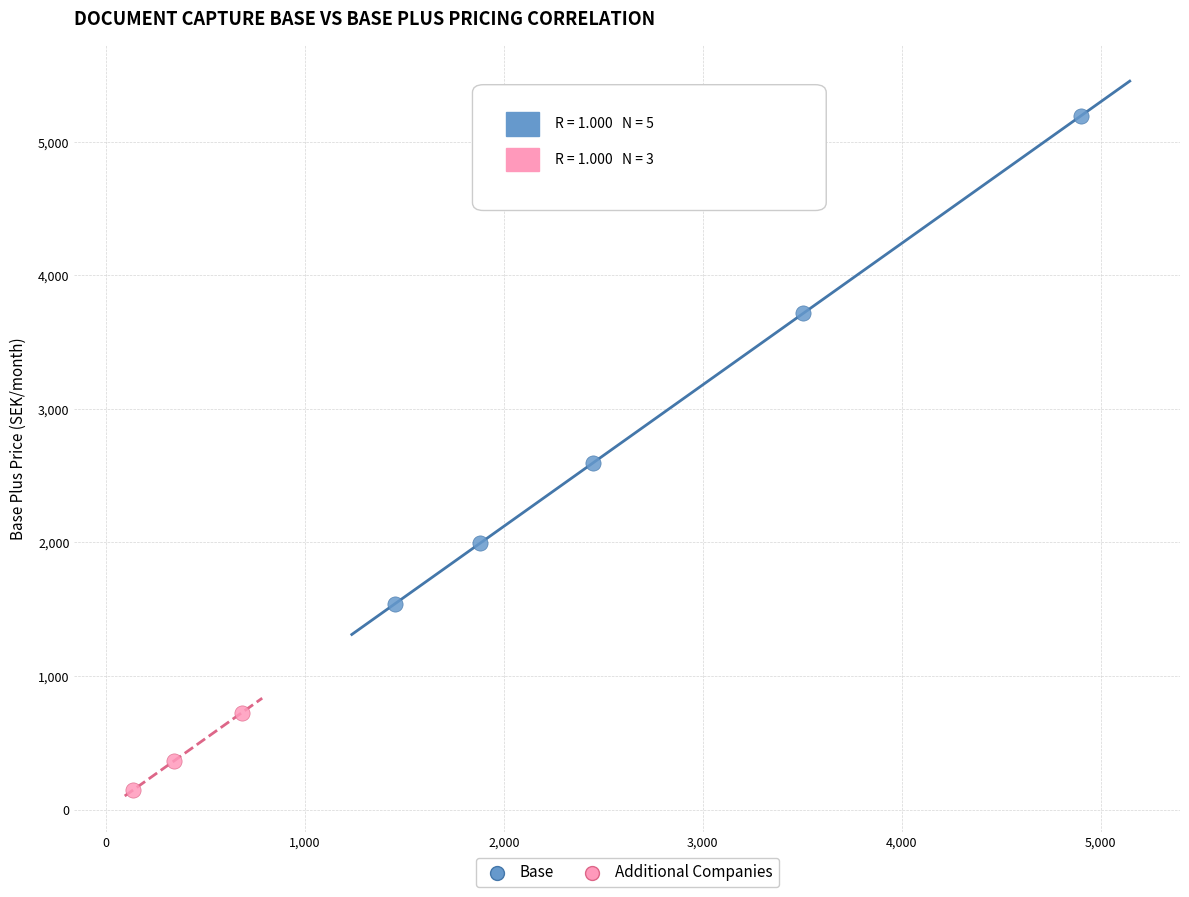

Which series has the widest spread of Y values?

Base